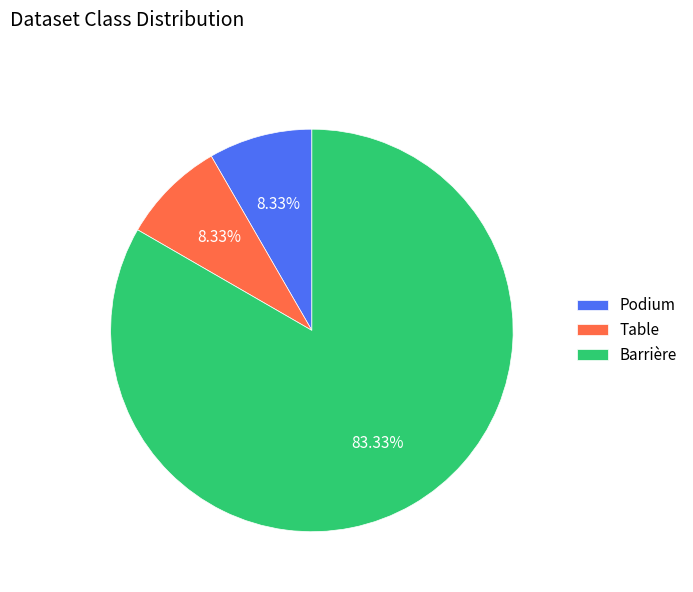

Does Podium represent more than half of the total?

No